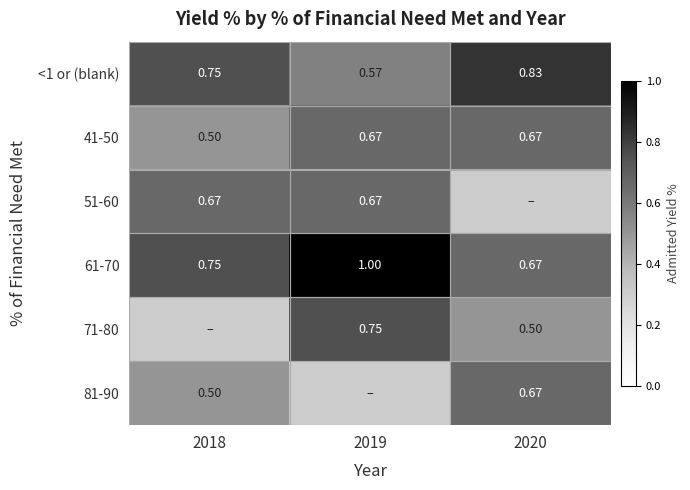

Is the value of 71-80 at 2019 greater than the value of 81-90 at 2020?

Yes